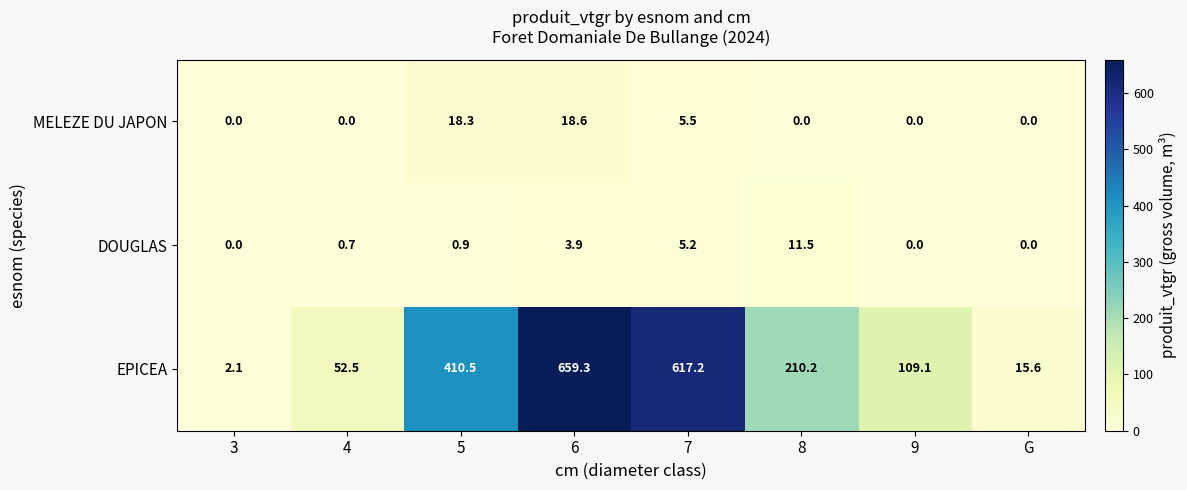

How many values in MELEZE DU JAPON are above zero?

3